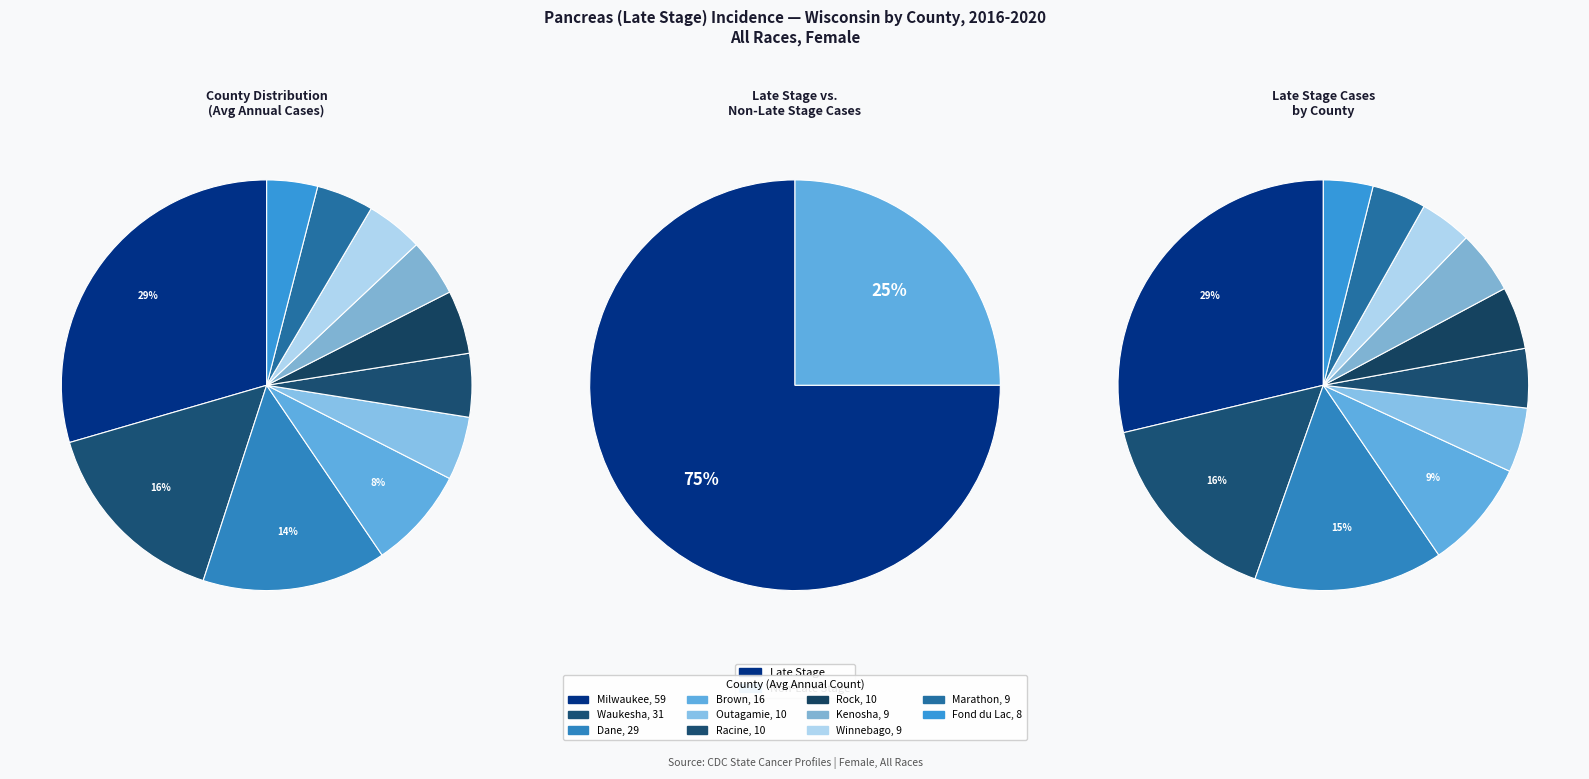

How many slices are in this pie chart?

11